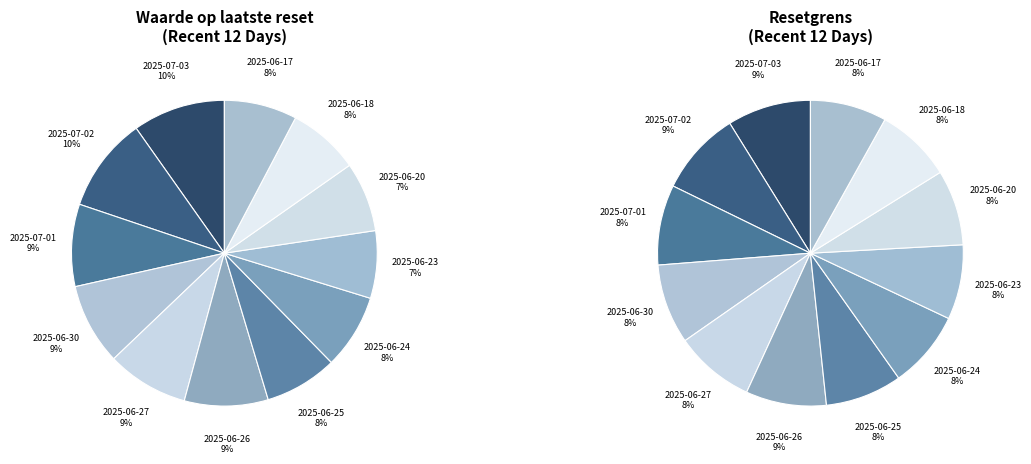

Which slice is the smallest?

2025-06-23